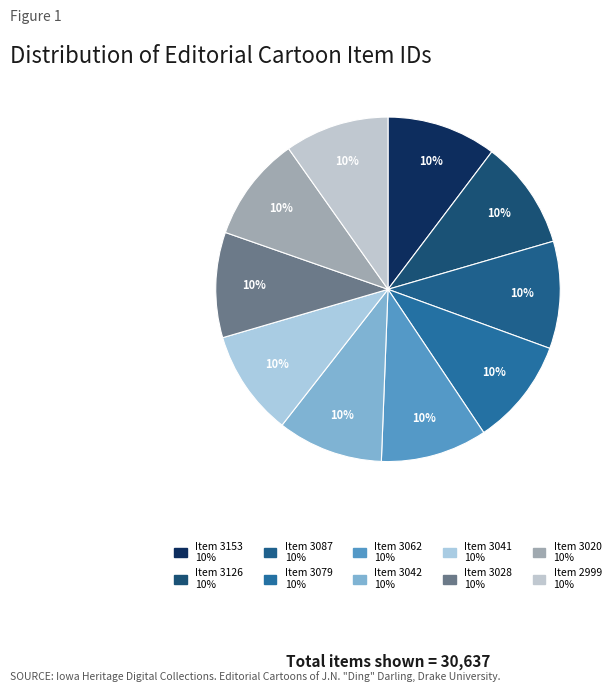

Is the sum of Item 3020 and Item 3042 greater than half?

No